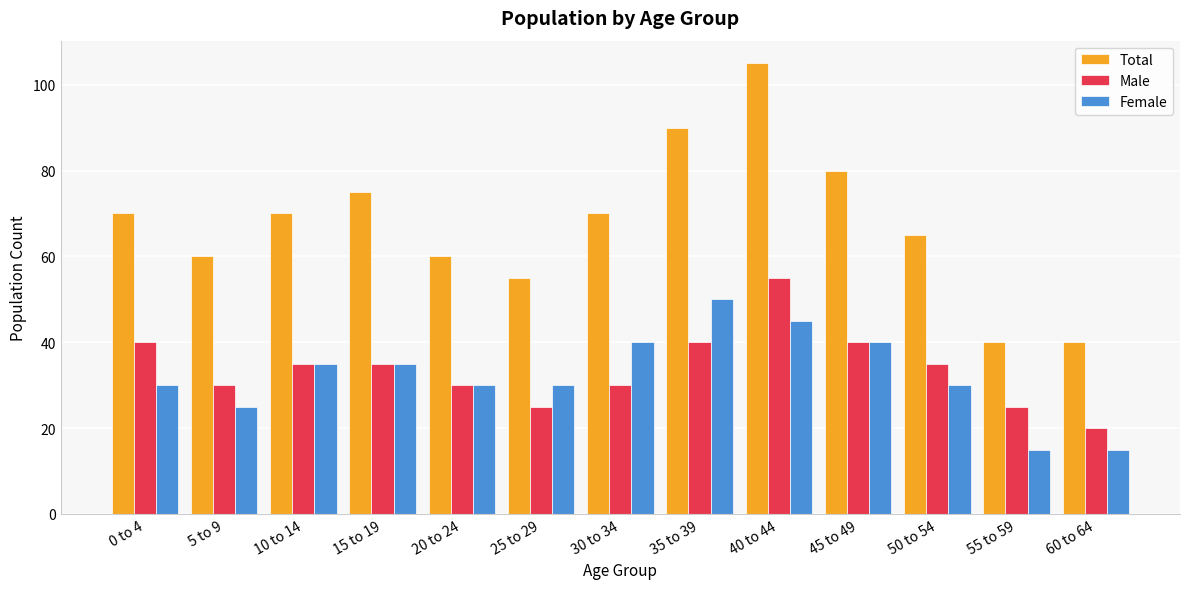

What is the maximum value for Male?

55